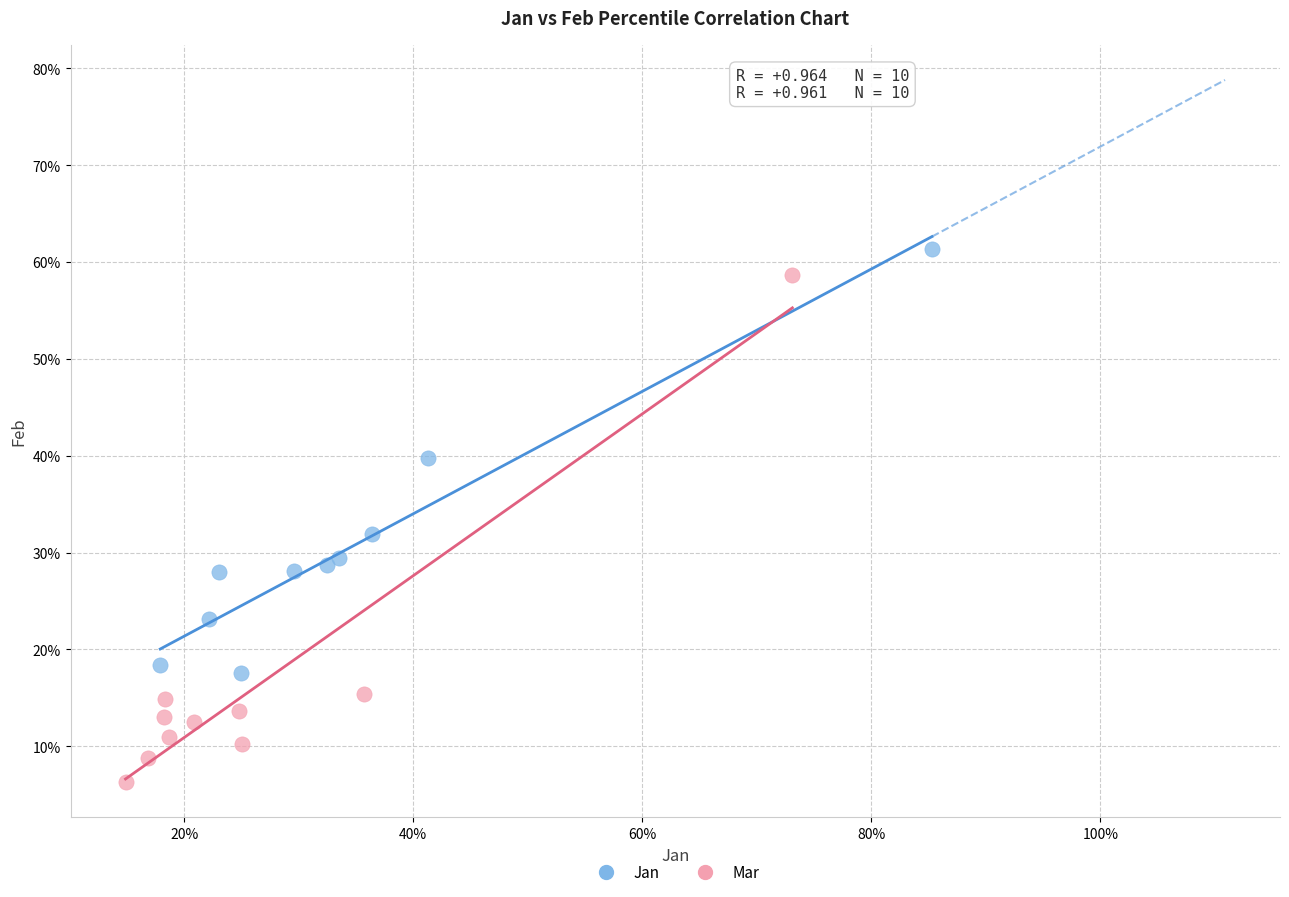

What are all the series names shown in the legend?

Jan, Mar